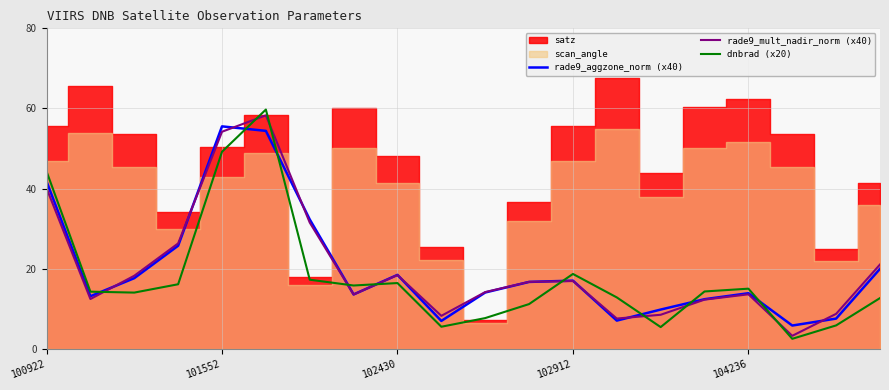

True or false: rade9_mult_nadir_norm (x40) has a value of 18.4 at 102430.

True